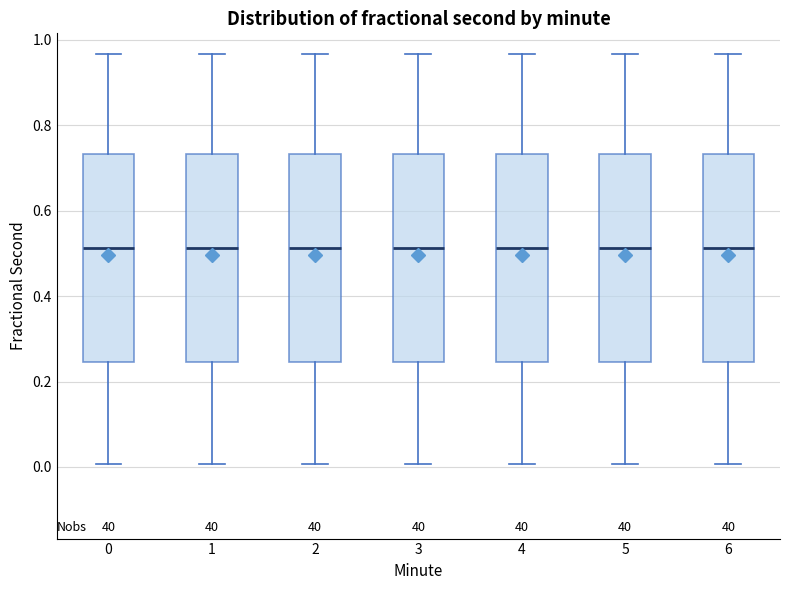

Where is the lower edge of the box at x = 4 on the y-axis? The values are not printed on the chart, so give them approximately, as read against the axis.

0.24